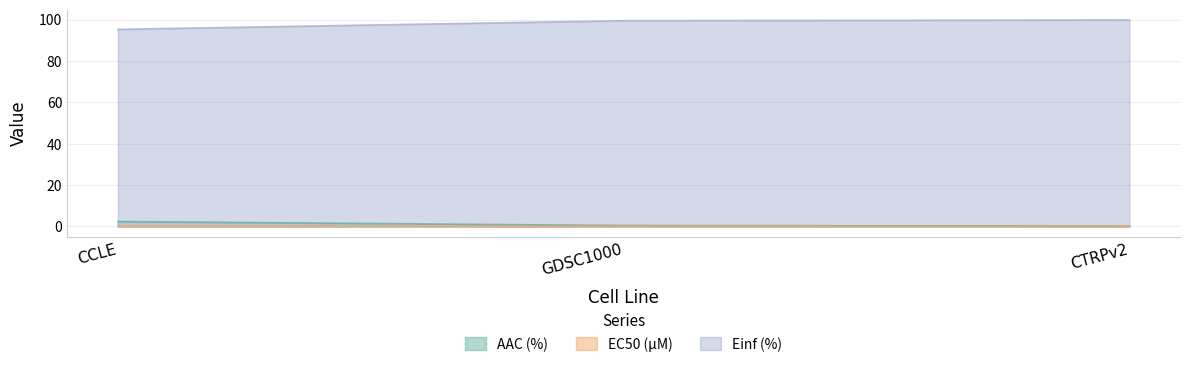

What is the difference between the maximum and minimum values in the AAC (%) series?

2.2